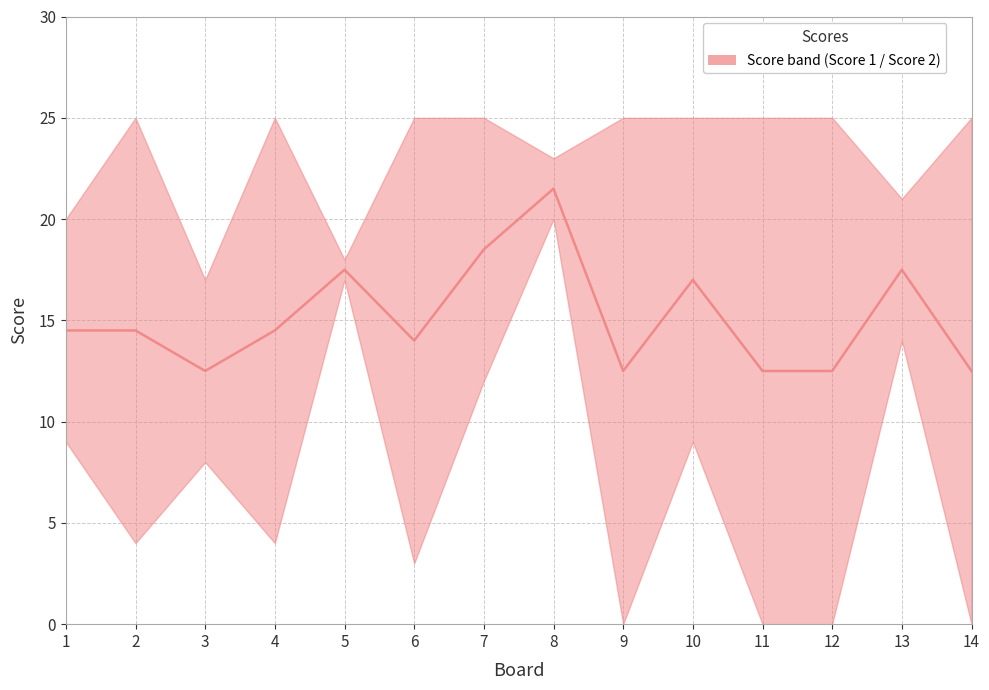

What is the change in value from 5 to 11?

-5.0